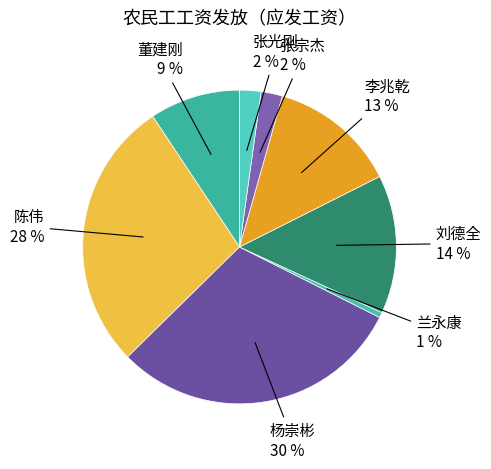

To the nearest percent, what is the average slice percentage?

12%